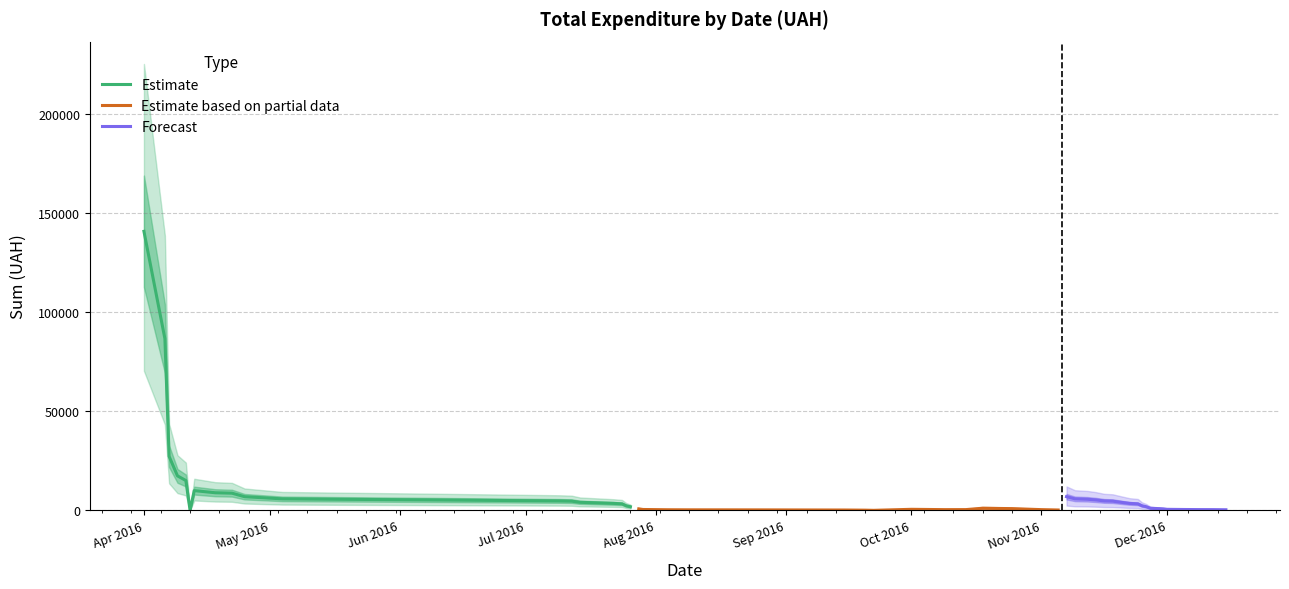

How many data points in Forecast are above 2303?

10